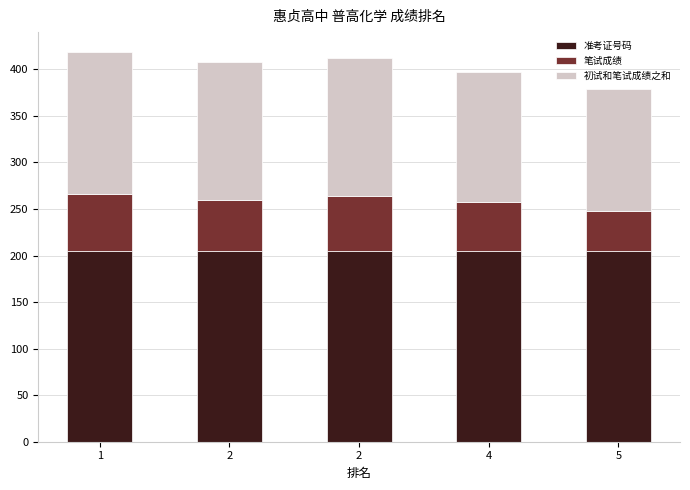

The value of 笔试成绩 at 1 is 84.9. True or false?

False